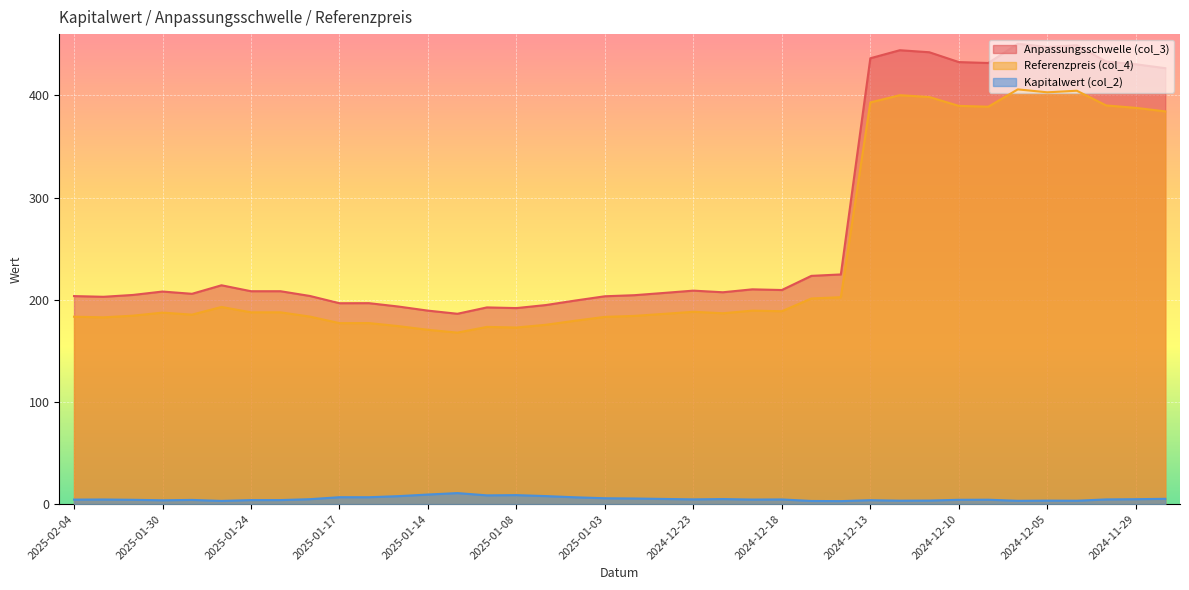

How many data points in Anpassungsschwelle (col_3) are less than 208?

18